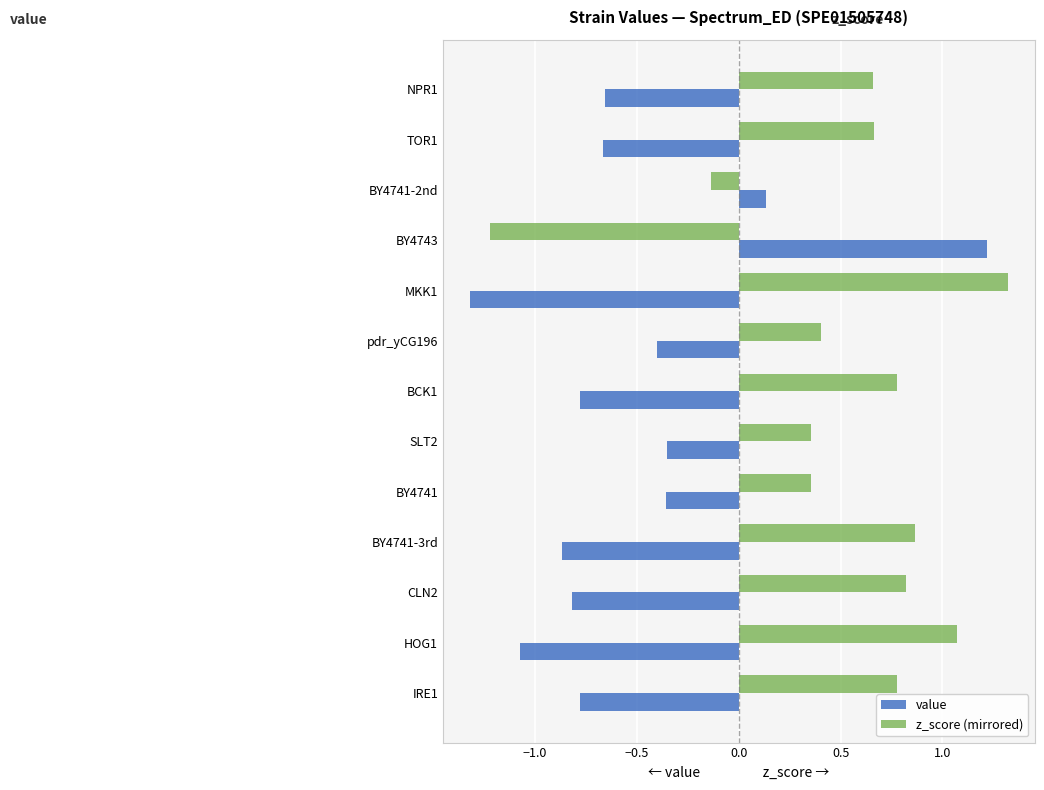

Count the number of categories in the chart.

13